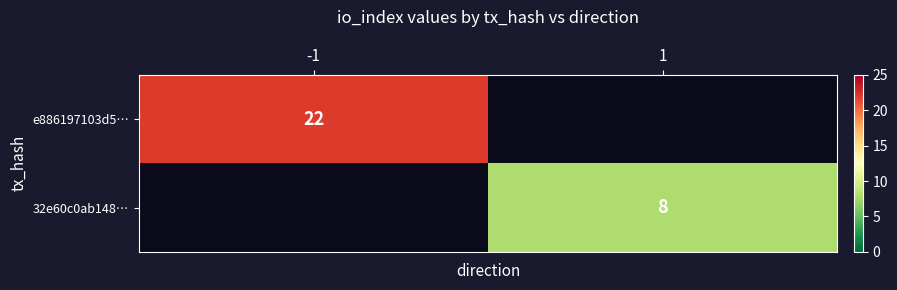

Is it true that e886197103d5… equals 15.1 at -1?

False